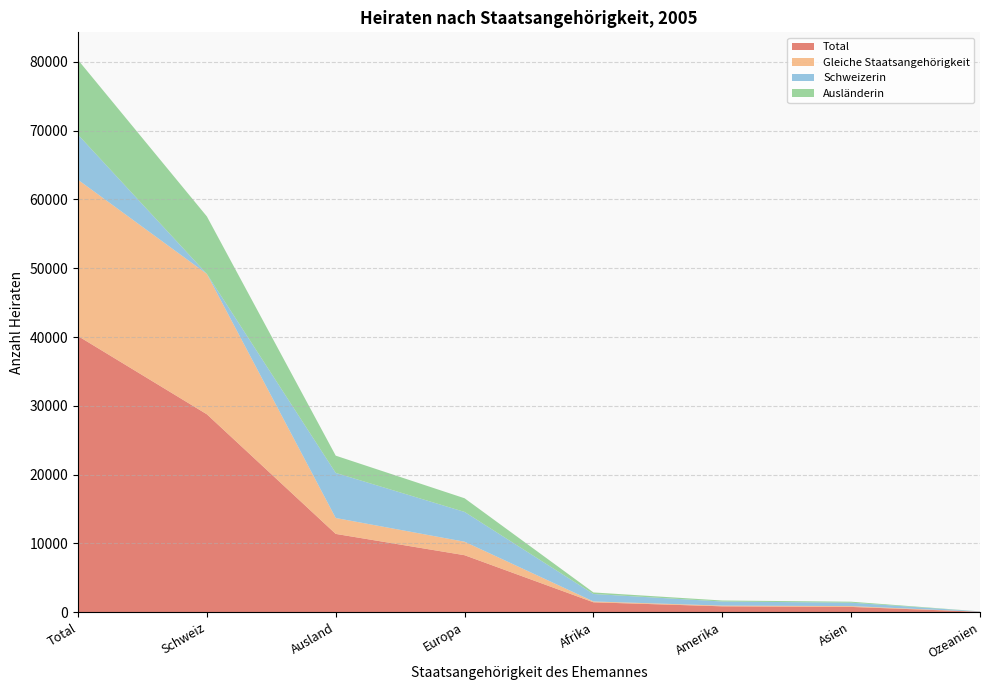

Reading left to right, list all the values displayed in this chart.

Total: Total=40139	Schweiz=28764	Ausland=11375	Europa=8278	Afrika=1432	Amerika=847	Asien=760	Ozeanien=56
Gleiche Staatsangehörigkeit: Total=22719	Schweiz=20406	Ausland=2313	Europa=1962	Afrika=124	Amerika=103	Asien=123	Ozeanien=1
Schweizerin: Total=6552	Schweiz=0	Ausland=6552	Europa=4330	Afrika=1084	Amerika=595	Asien=495	Ozeanien=46
Ausländerin: Total=10868	Schweiz=8358	Ausland=2510	Europa=1986	Afrika=224	Amerika=149	Asien=142	Ozeanien=9